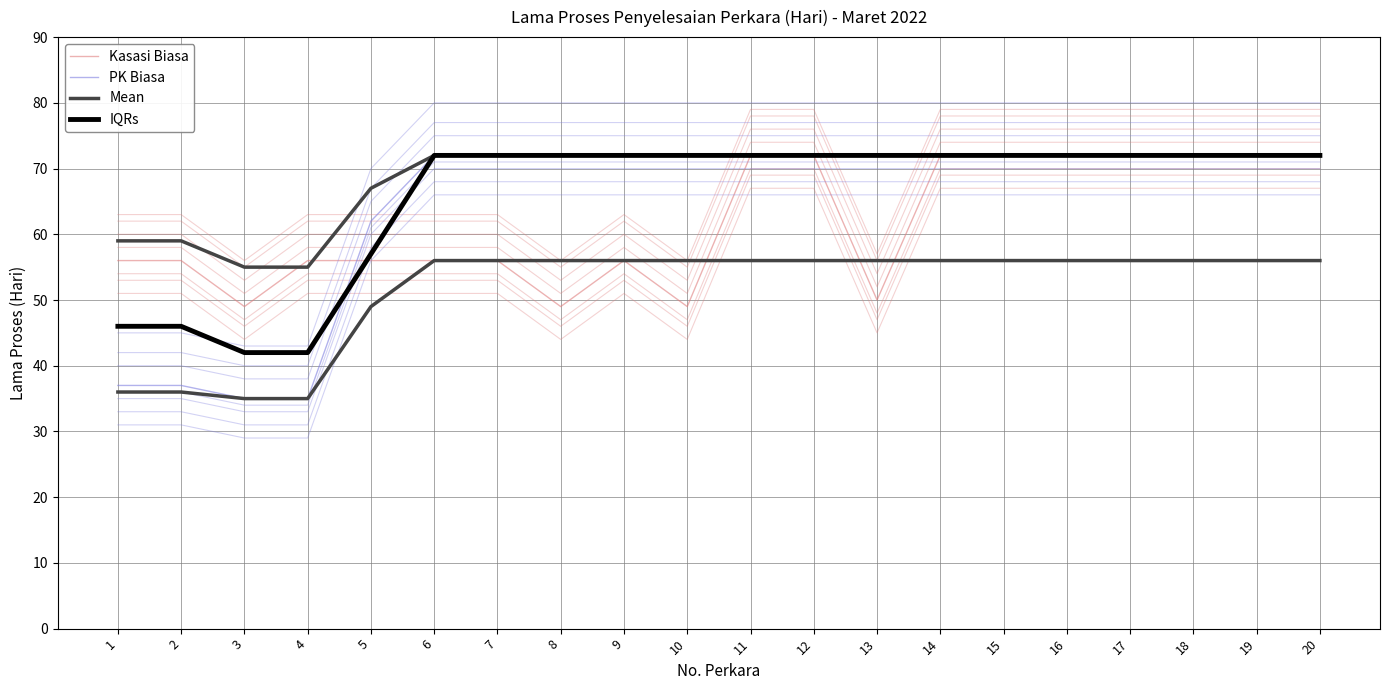

Reading right to left, list all the values displayed in this chart.

Kasasi Biasa: 20=72	19=72	18=72	17=72	16=72	15=72	14=72	13=50	12=72	11=72	10=49	9=56	8=49	7=56	6=56	5=56	4=56	3=49	2=56	1=56
PK Biasa: 20=72	19=72	18=72	17=72	16=72	15=72	14=72	13=72	12=72	11=72	10=72	9=72	8=72	7=72	6=72	5=62	4=35	3=35	2=37	1=37
IQRs: 20=72	19=72	18=72	17=72	16=72	15=72	14=72	13=72	12=72	11=72	10=72	9=72	8=72	7=72	6=72	5=67	4=55	3=55	2=59	1=59
Mean: 20=72	19=72	18=72	17=72	16=72	15=72	14=72	13=72	12=72	11=72	10=72	9=72	8=72	7=72	6=72	5=57	4=42	3=42	2=46	1=46